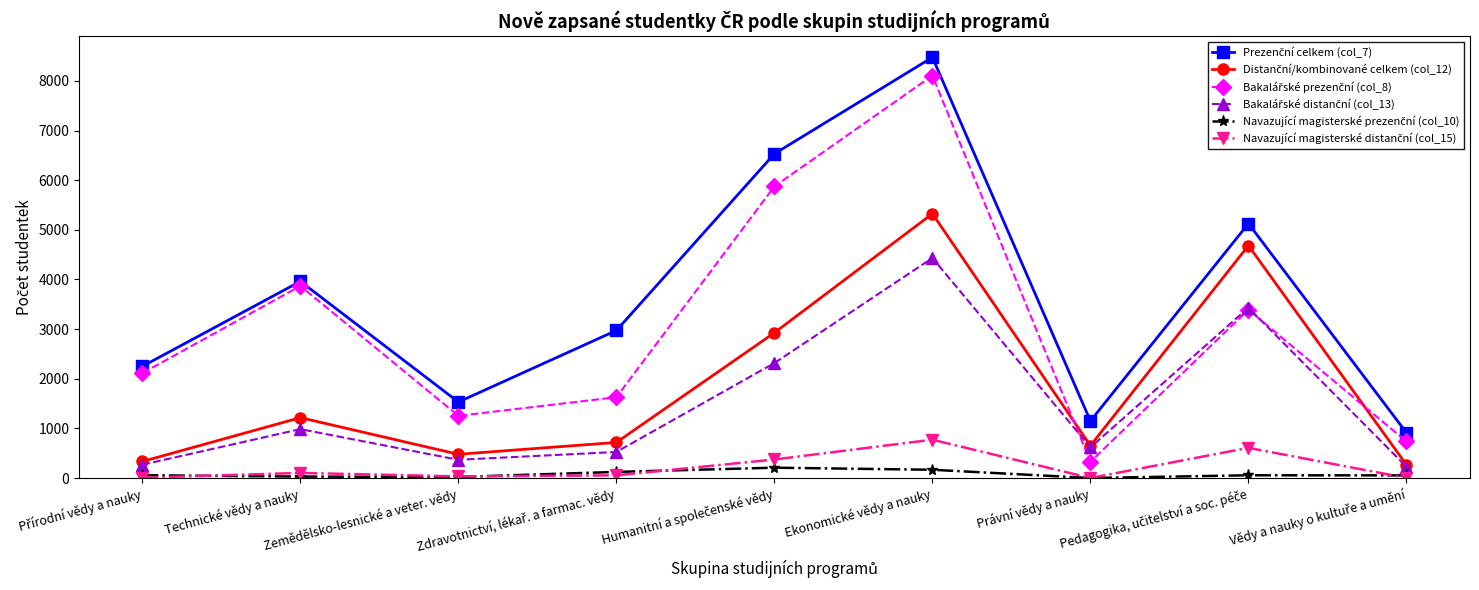

What is the label of the 6th point from the left?

Ekonomické vědy a nauky